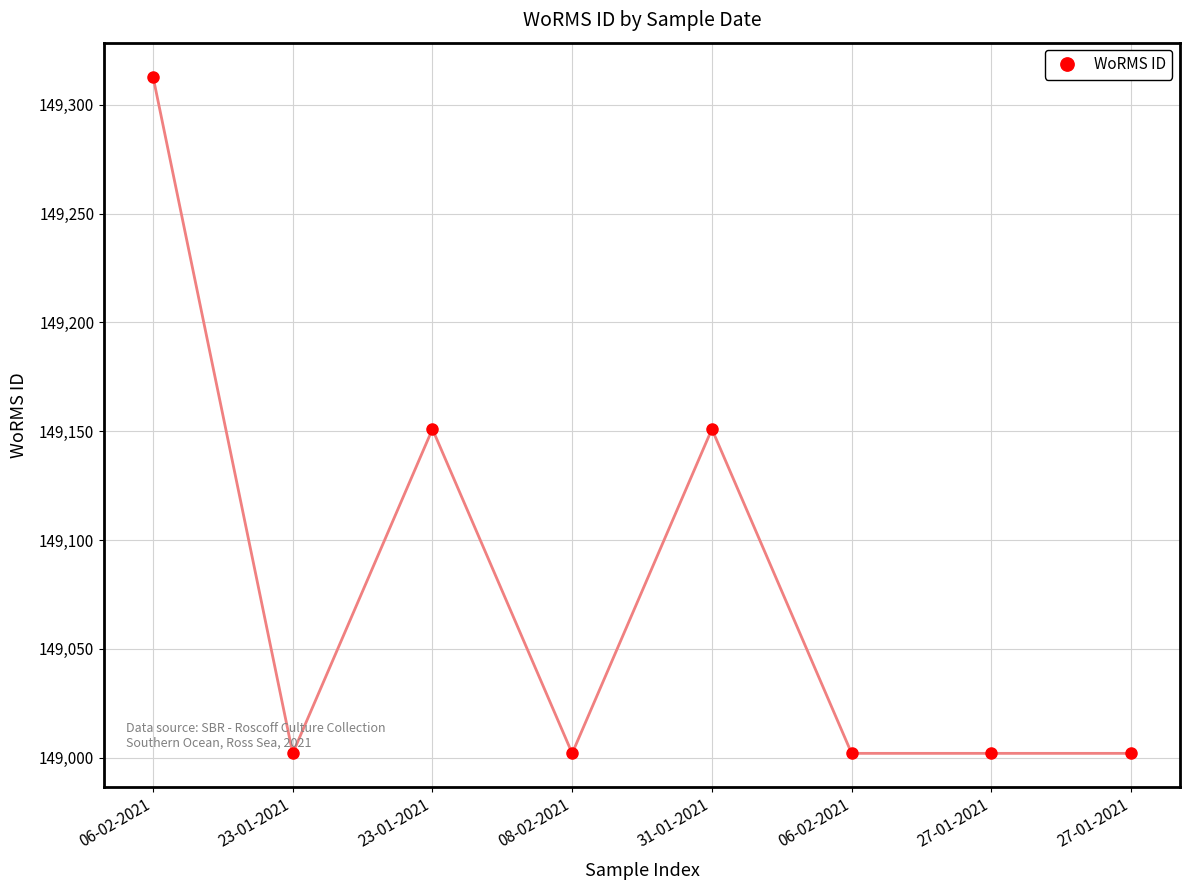

Rank the categories by value from highest to lowest.

06-02-2021, 23-01-2021, 31-01-2021, 23-01-2021, 08-02-2021, 06-02-2021, 27-01-2021, 27-01-2021